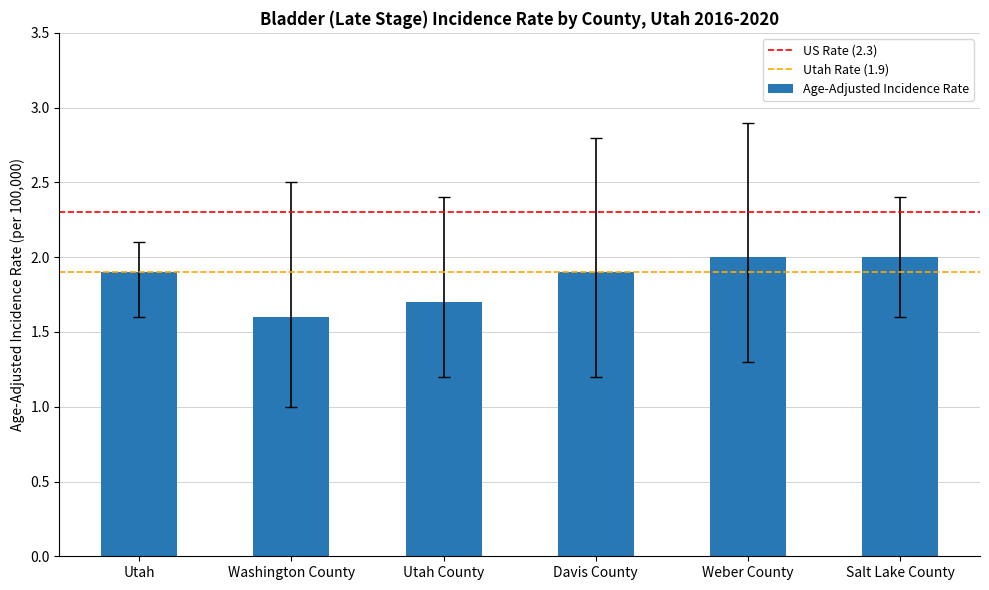

Reading right to left, extract all data points from this chart.

2.0	2.0	1.9	1.7	1.6	1.9